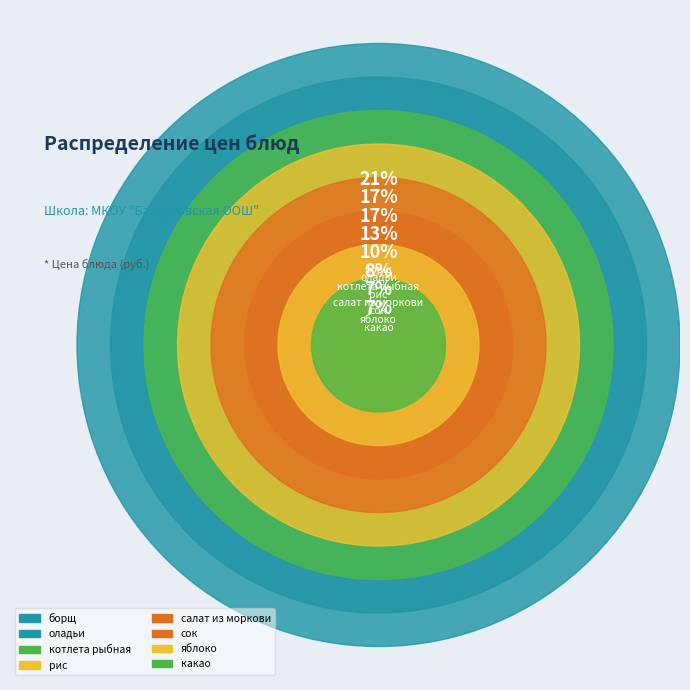

To the nearest percent, what is the average slice percentage?

12%